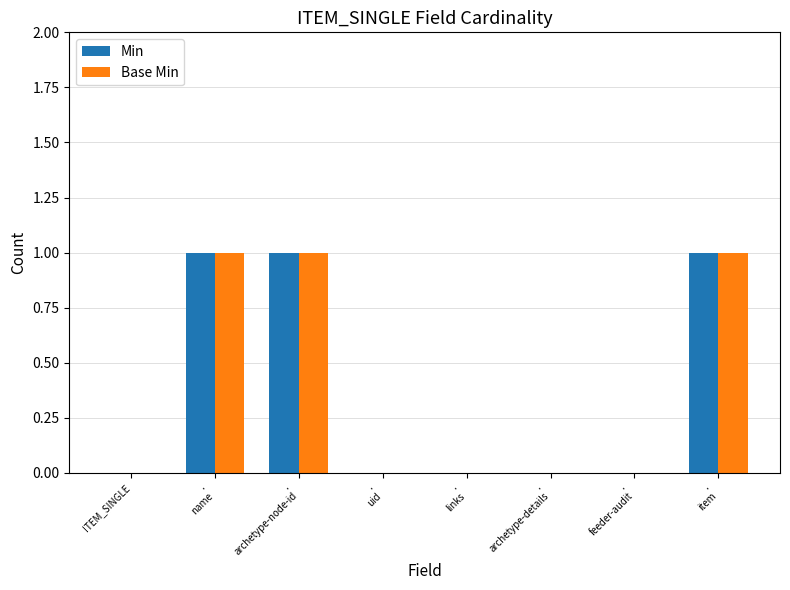

Are the bars grouped side by side (vs. stacked)?

Yes